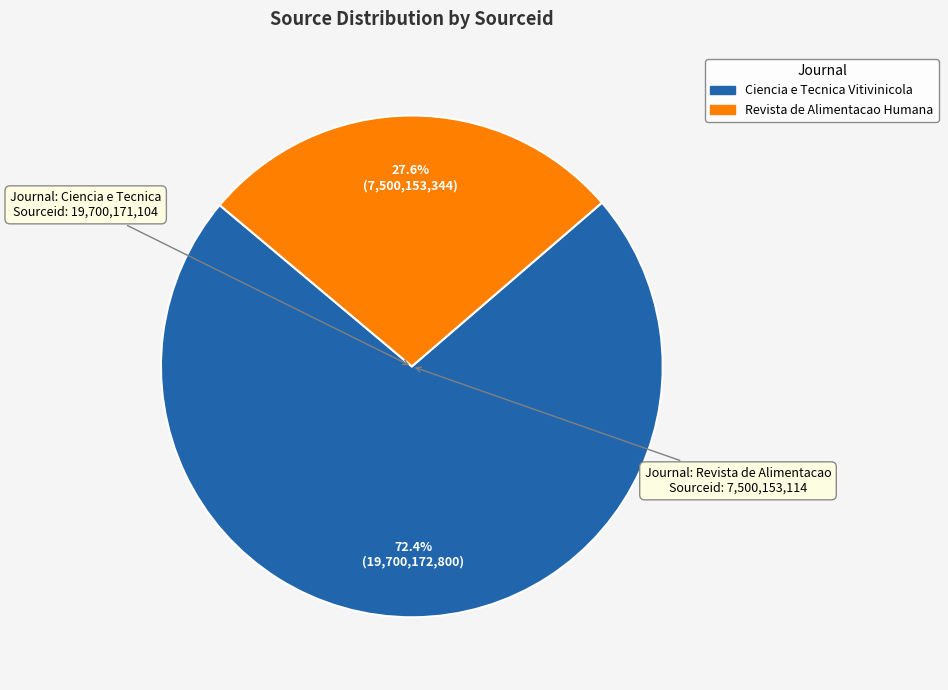

How many slices are in this pie chart?

2